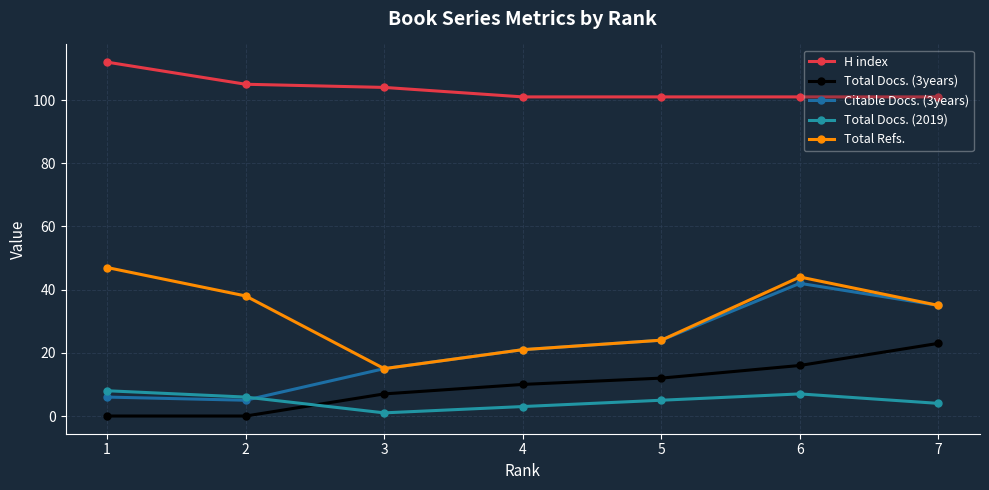

At which label does Total Docs. (2019) reach its peak?

1